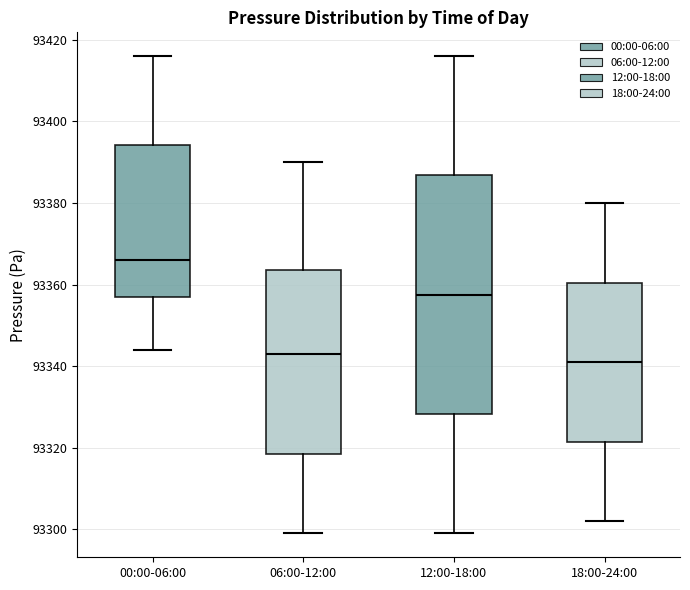

Which box's median line is the highest?

00:00-06:00